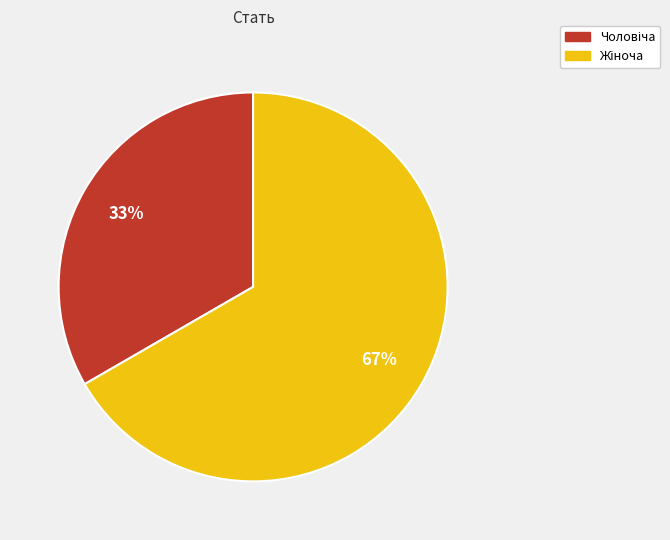

Is there a majority slice in this chart?

Yes